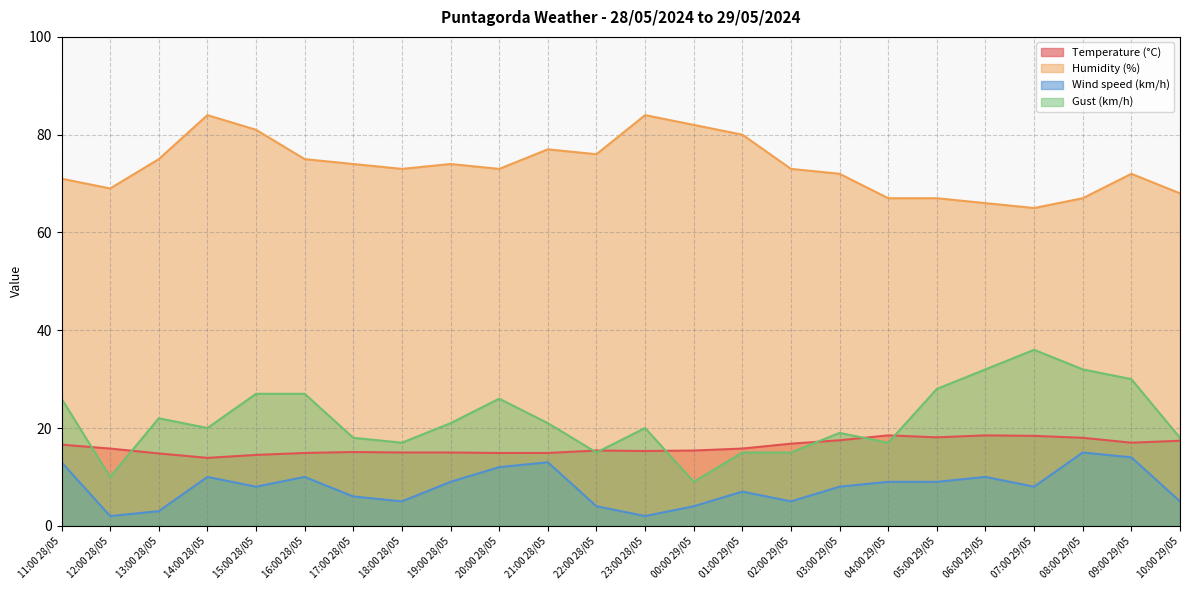

What is the maximum value shown in the chart?

84.0